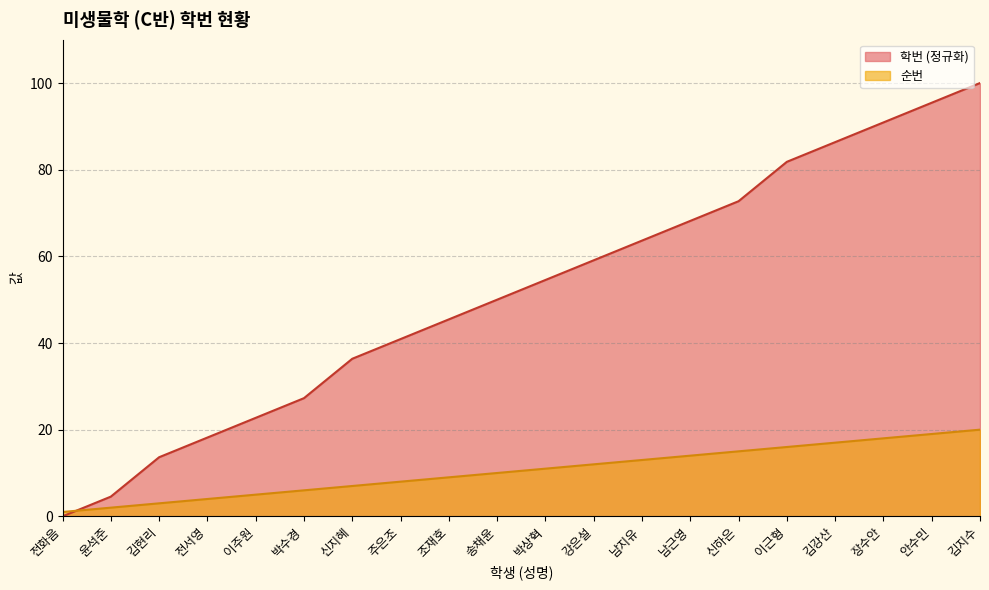

What is the value of the 순번 point at the 10th from the left?

10.0